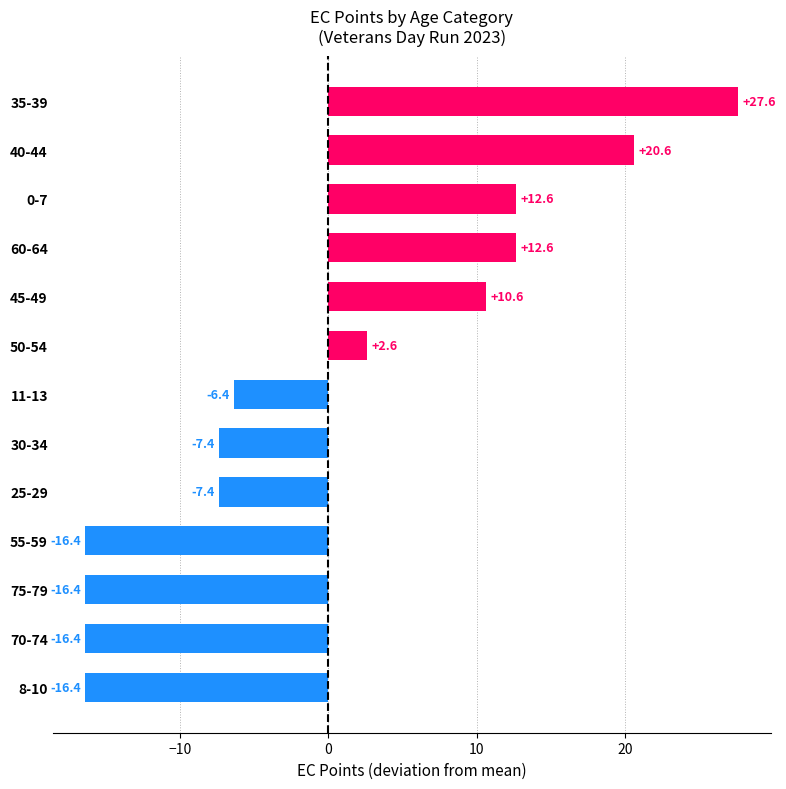

Reading top to bottom, what are all the values shown in this chart?

27.6	20.6	12.6	12.6	10.6	2.6	-6.4	-7.4	-7.4	-16.4	-16.4	-16.4	-16.4